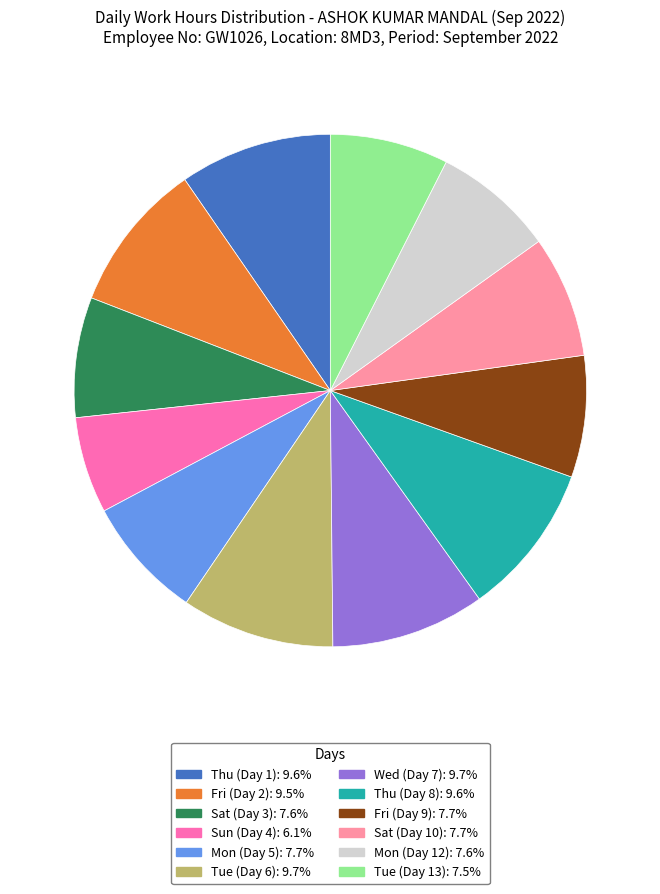

Which has a higher value, Sun (Day 4) or Mon (Day 12)?

Mon (Day 12)